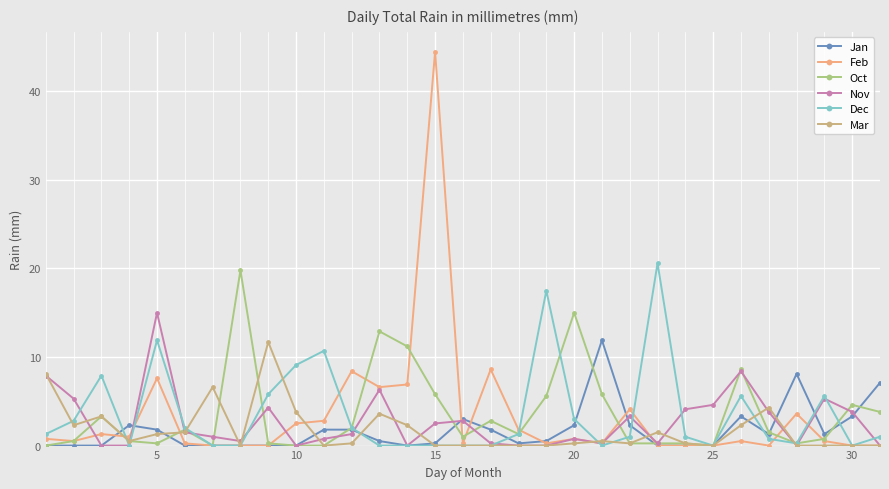

Count the number of categories in the chart.

31